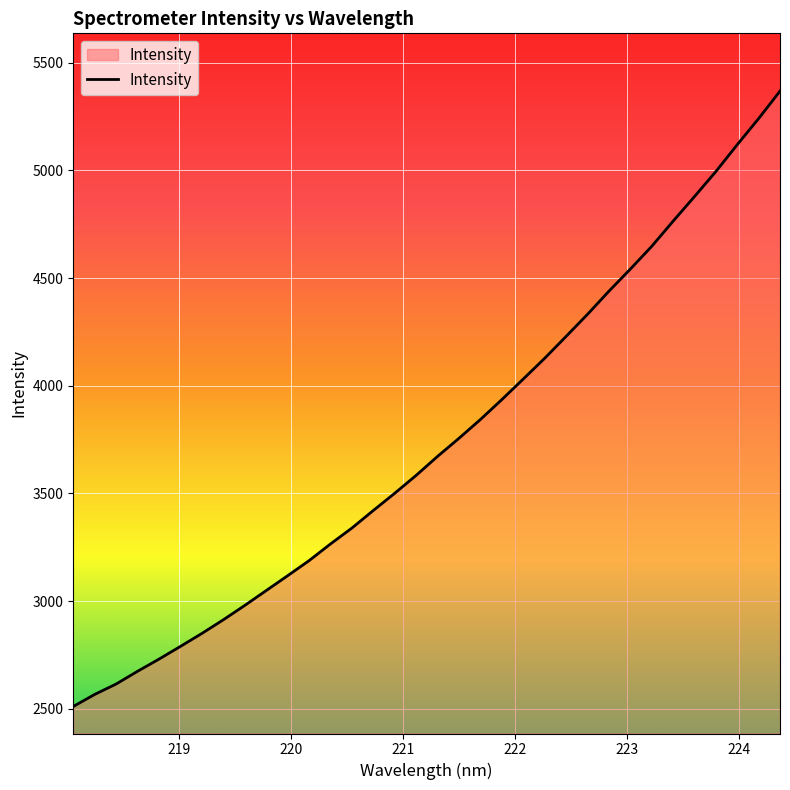

What is the difference between the maximum and minimum values?

2858.1